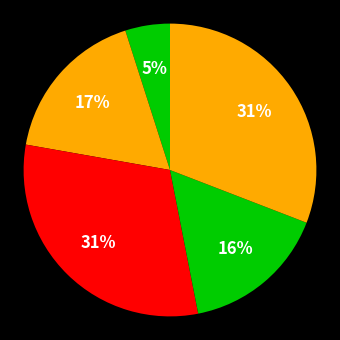

How many segments does this pie chart have?

5